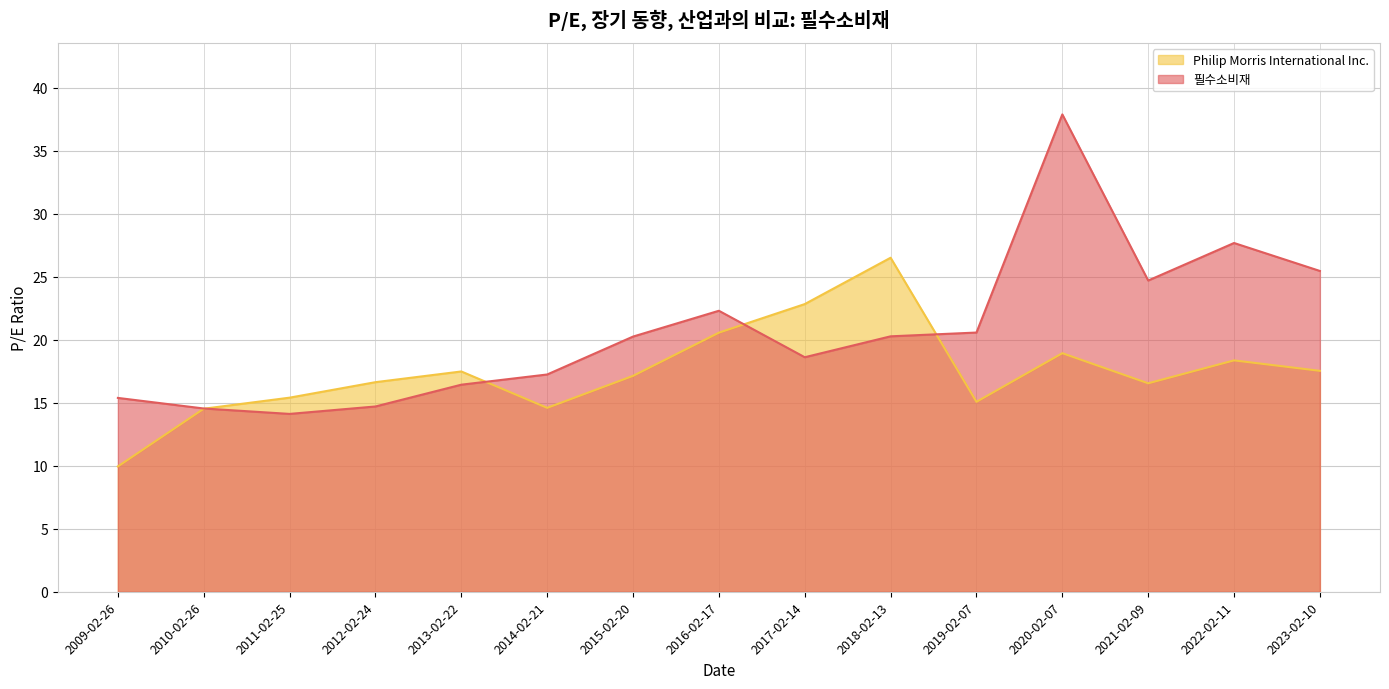

Where is the first local minimum for 필수소비재?

2011-02-25